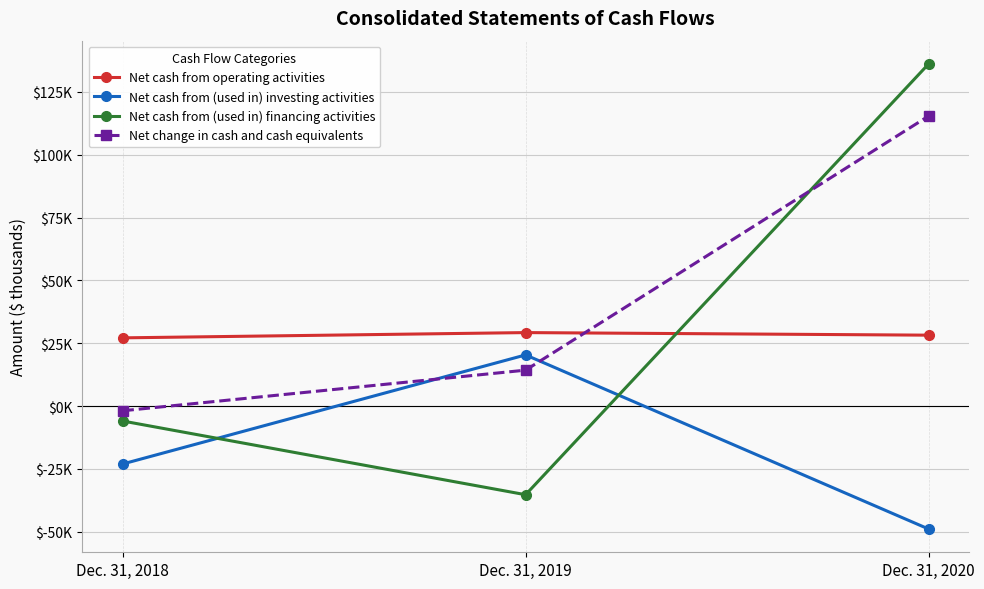

What is the difference between the second highest and minimum values in the Net cash from (used in) financing activities series?

29338